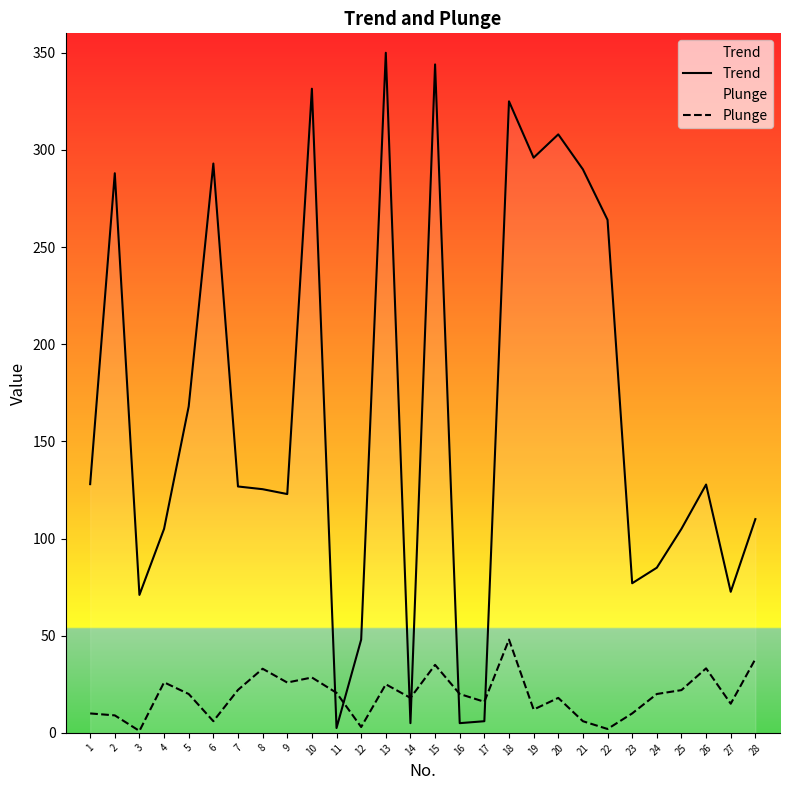

List the labels in order of Trend value, largest first.

13, 15, 10, 18, 20, 19, 6, 21, 2, 22, 5, 1, 26, 7, 8, 9, 28, 4, 25, 24, 23, 27, 3, 12, 17, 14, 16, 11